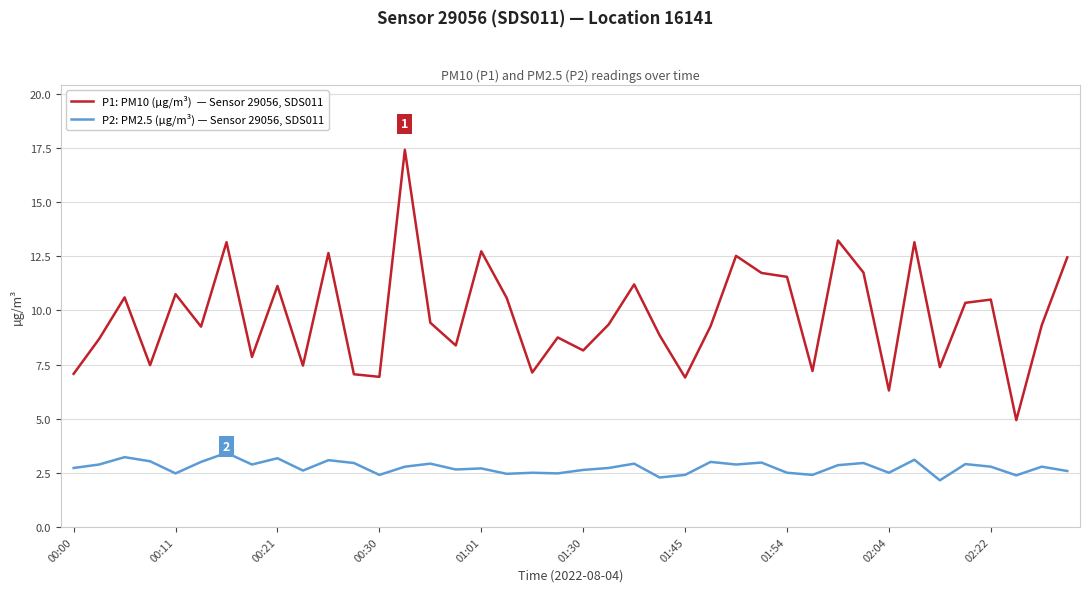

What is the maximum value shown in the chart?

17.4